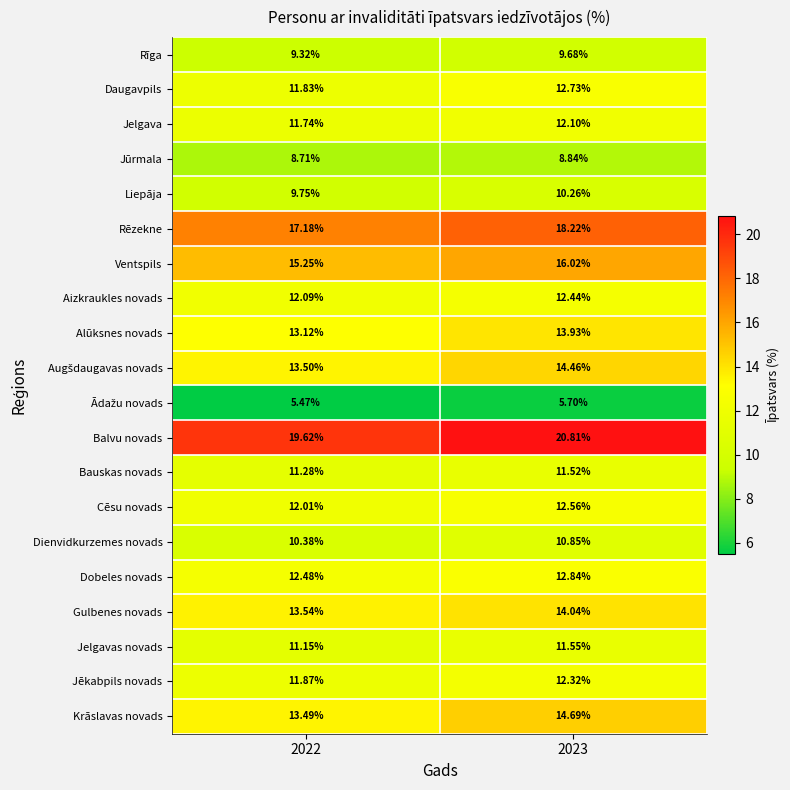

What is the total value across all series at 2023?

255.6